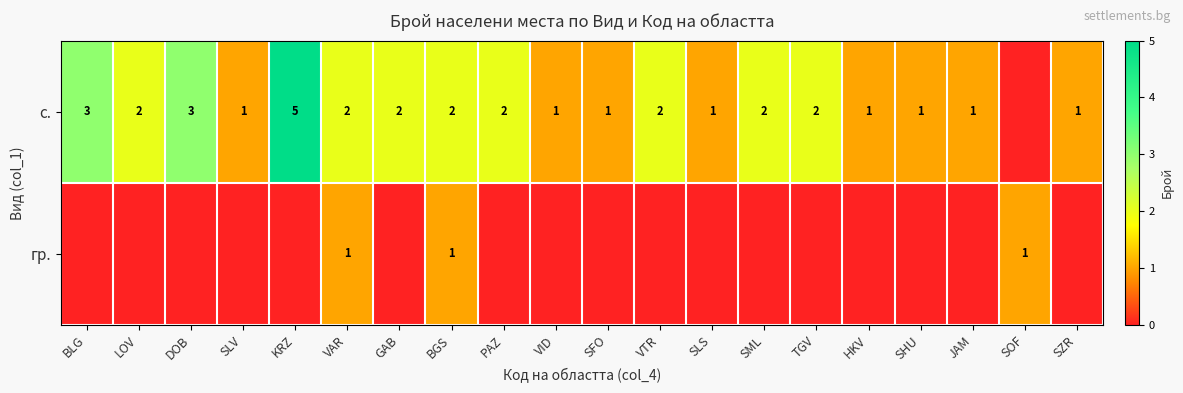

Is the value of гр. at SOF greater than the value of с. at KRZ?

No